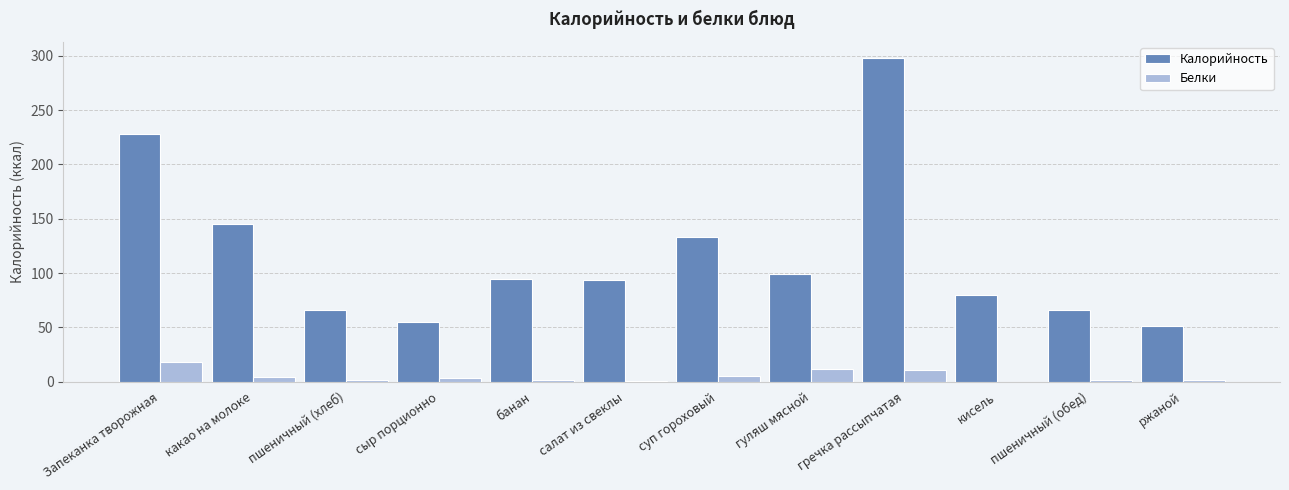

How many series are shown in this chart?

2